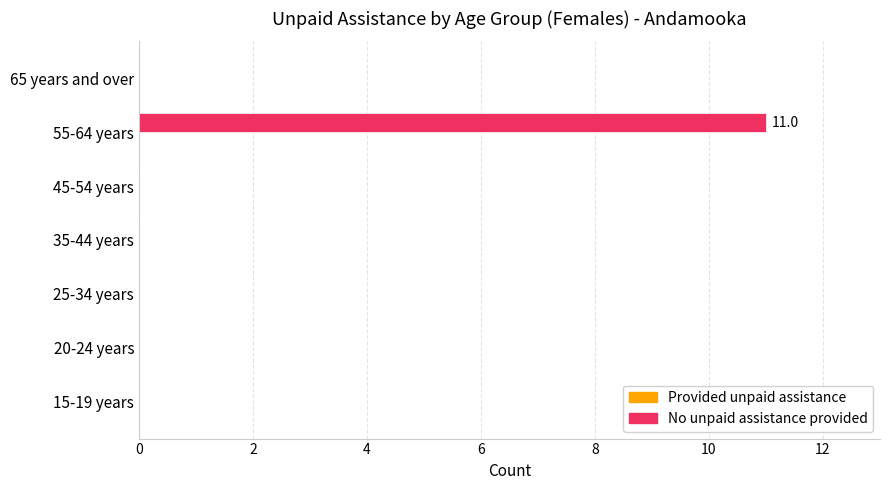

What is the greatest value displayed?

11